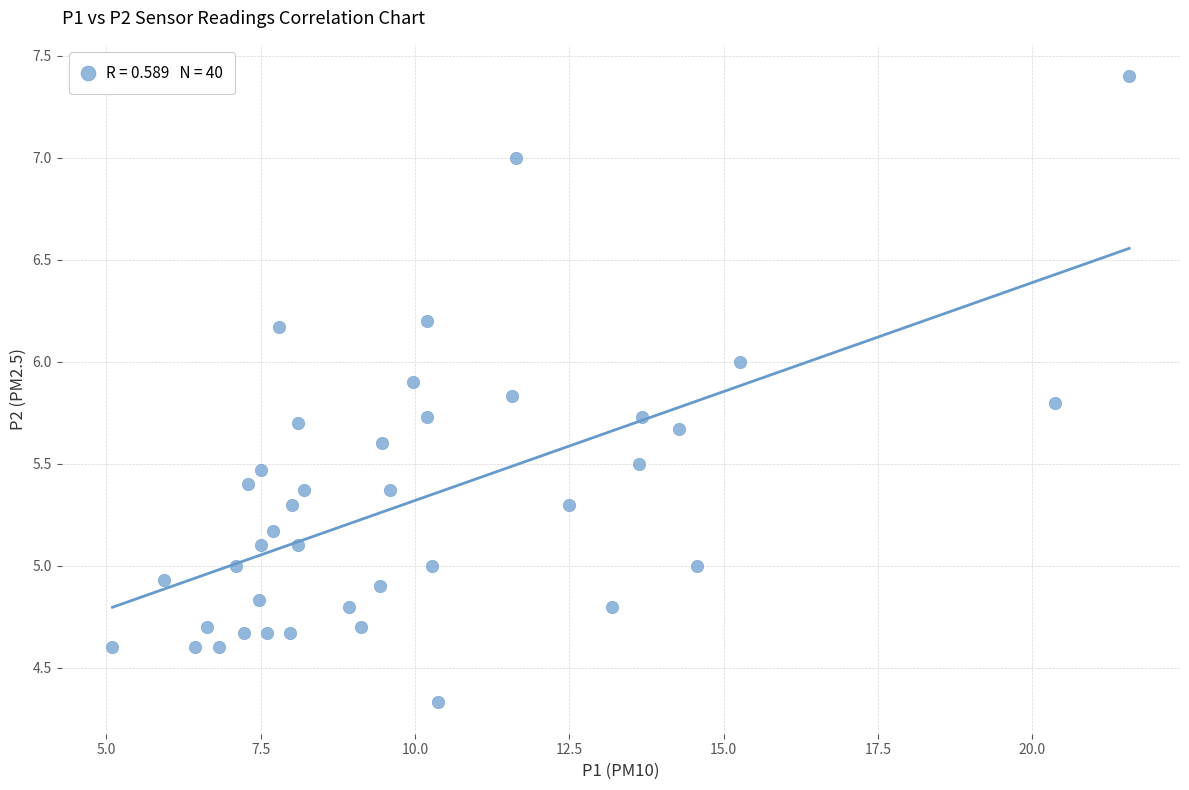

What is the range of X values (max minus min)?

16.5